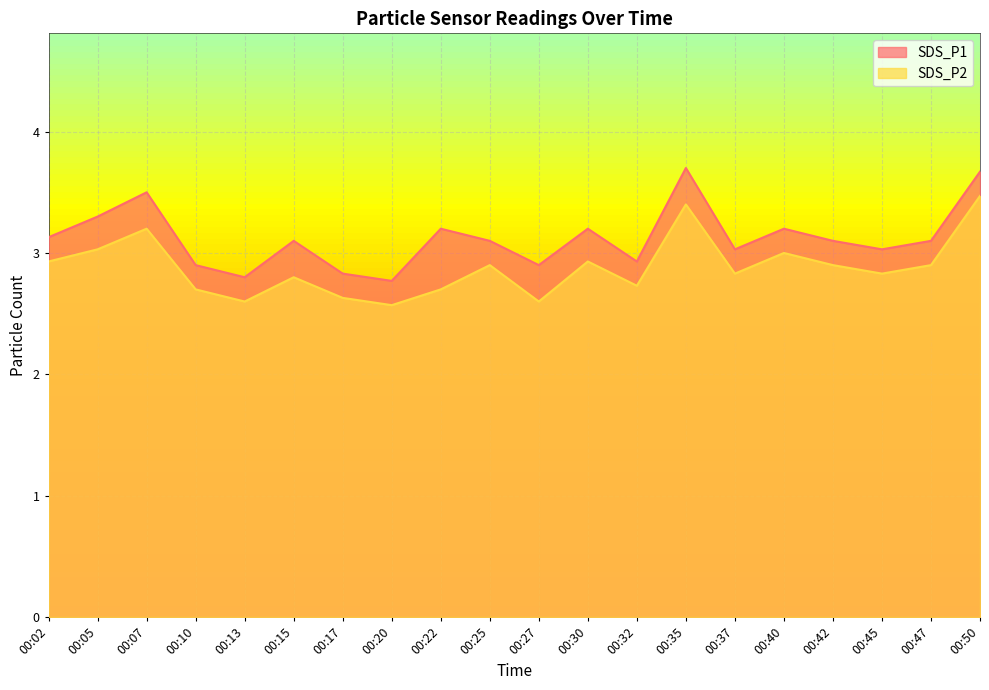

What is the total value across all series at 00:47?

6.0